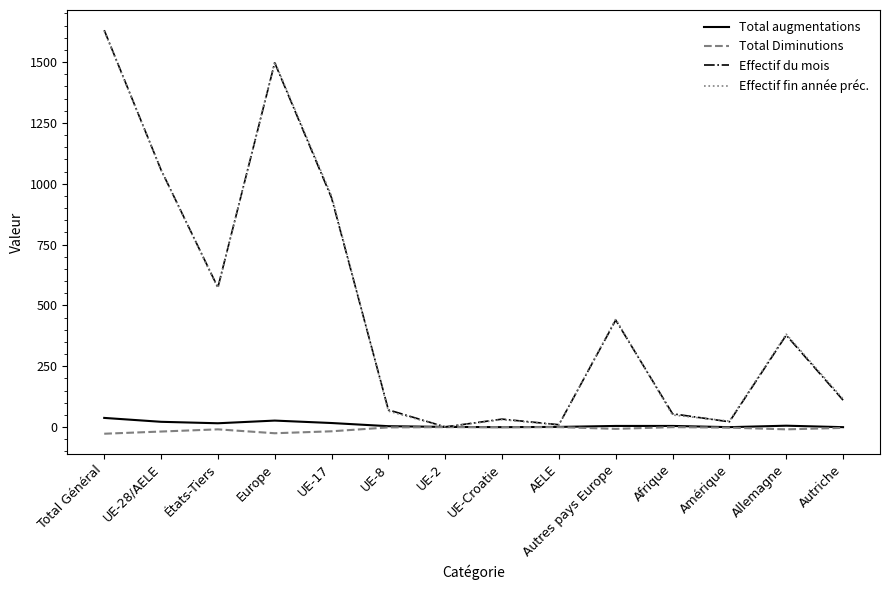

At which category is the sum across all series the highest?

Total Général